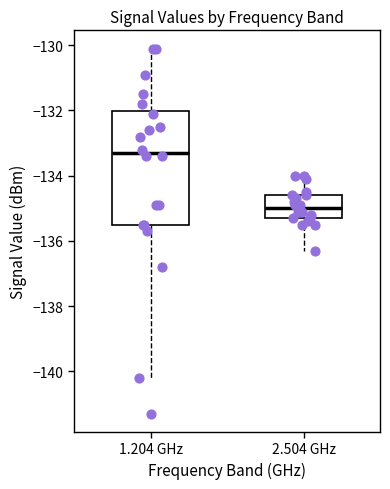

Where does the lower whisker of the box for 1.204 GHz end on the y-axis? The values are not printed on the chart, so give them approximately, as read against the axis.

-140.2